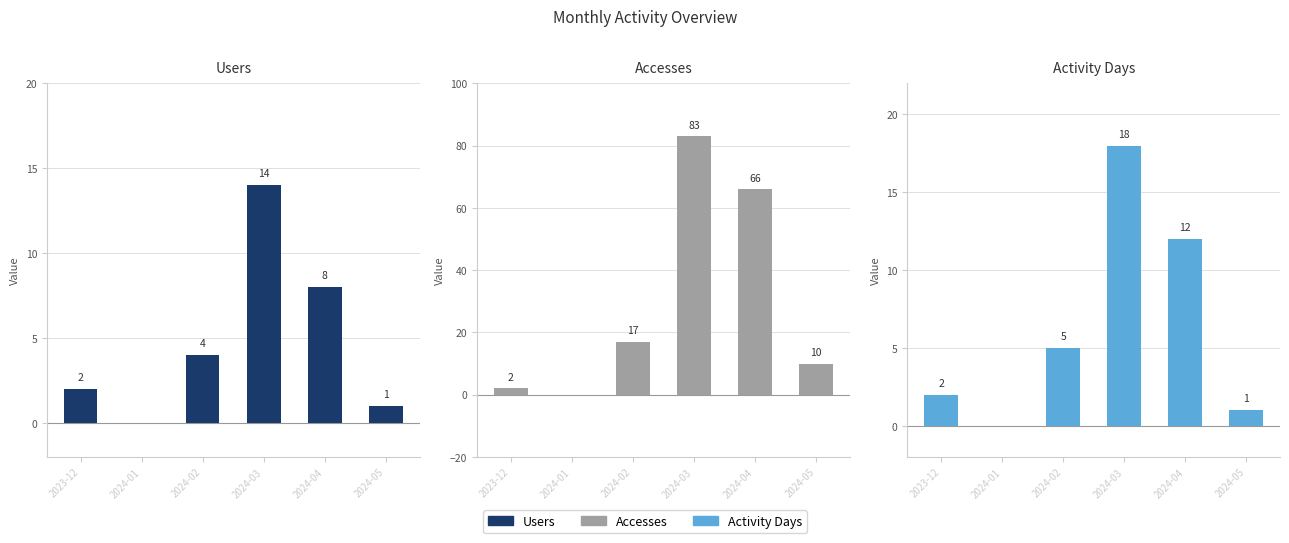

How many data points does each series have?

6